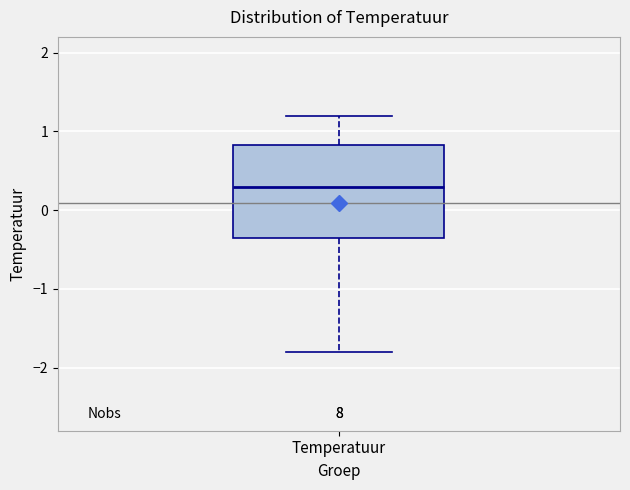

Transcribe this box plot: give where the median line is, the range the box spans, and where the two whiskers end, as read against the y-axis. The values are not printed on the chart, so give them approximately, as read against the axis.

median 0.3, box -0.3 to 0.8, whiskers -1.8 to 1.2